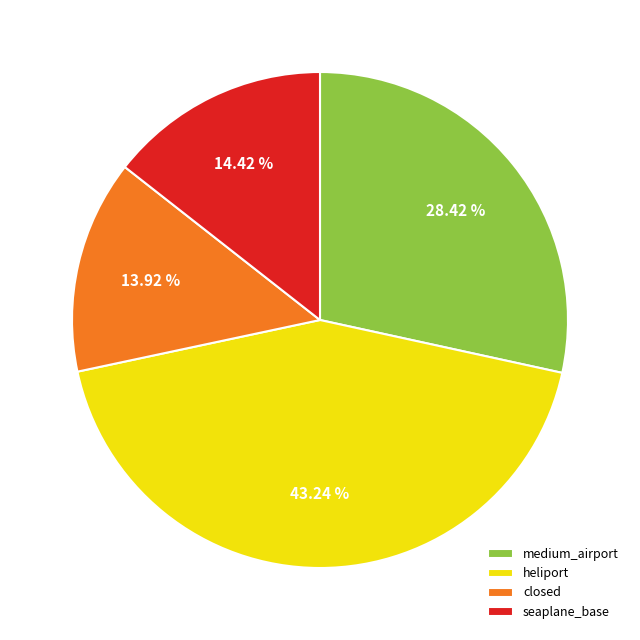

To the nearest percent, what is the average slice percentage?

25%